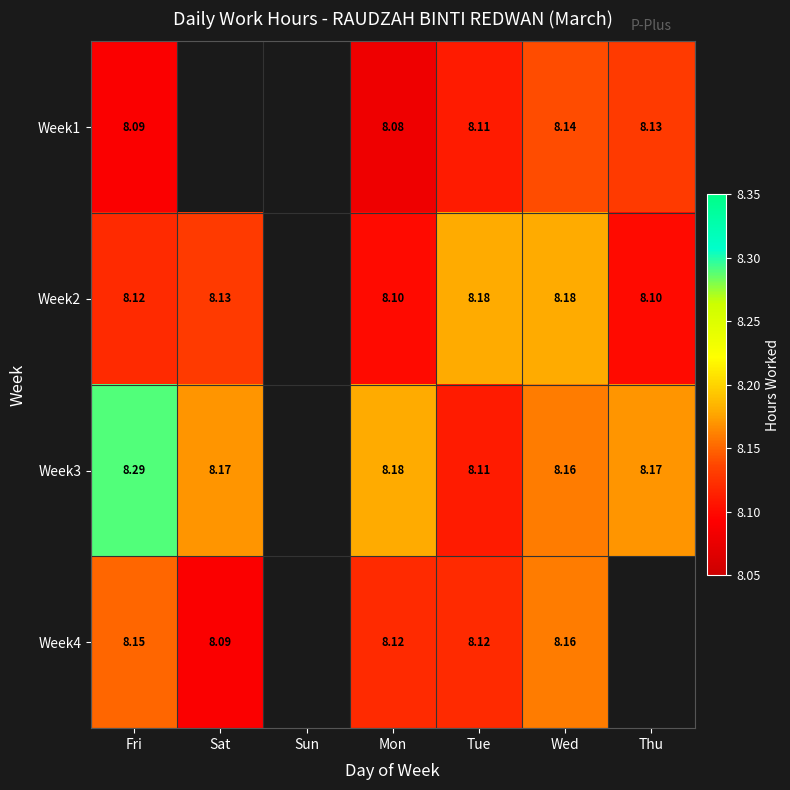

What is the minimum value shown in the chart?

8.1